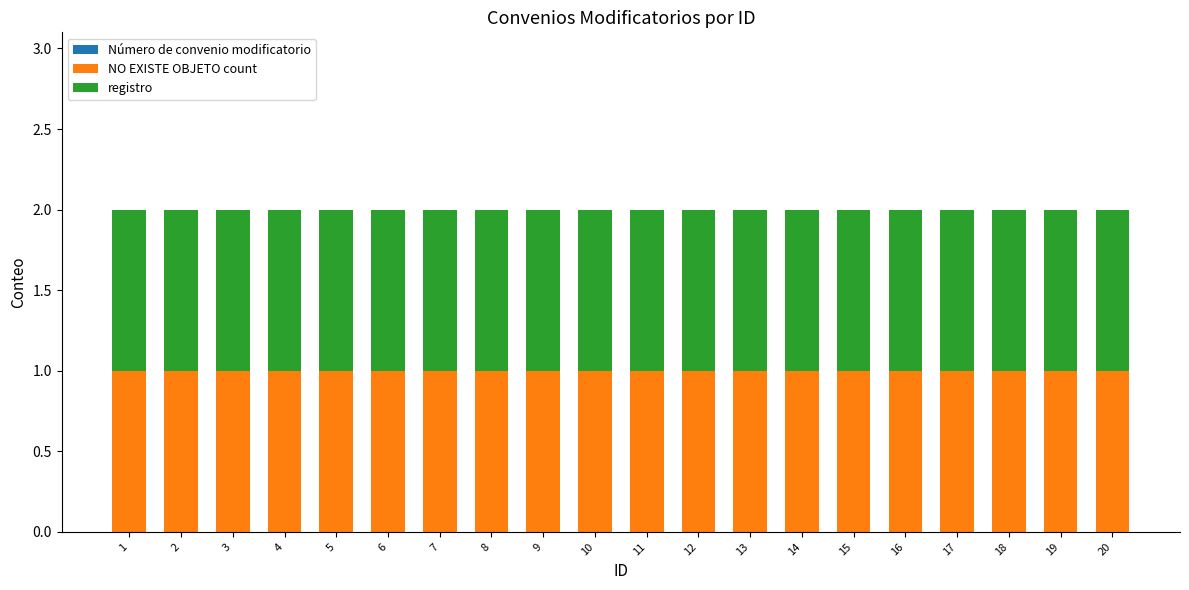

Reading left to right, list all the values displayed in this chart.

Número de convenio modificatorio: 1=0	2=0	3=0	4=0	5=0	6=0	7=0	8=0	9=0	10=0	11=0	12=0	13=0	14=0	15=0	16=0	17=0	18=0	19=0	20=0
NO EXISTE OBJETO count: 1=1	2=1	3=1	4=1	5=1	6=1	7=1	8=1	9=1	10=1	11=1	12=1	13=1	14=1	15=1	16=1	17=1	18=1	19=1	20=1
registro: 1=1	2=1	3=1	4=1	5=1	6=1	7=1	8=1	9=1	10=1	11=1	12=1	13=1	14=1	15=1	16=1	17=1	18=1	19=1	20=1